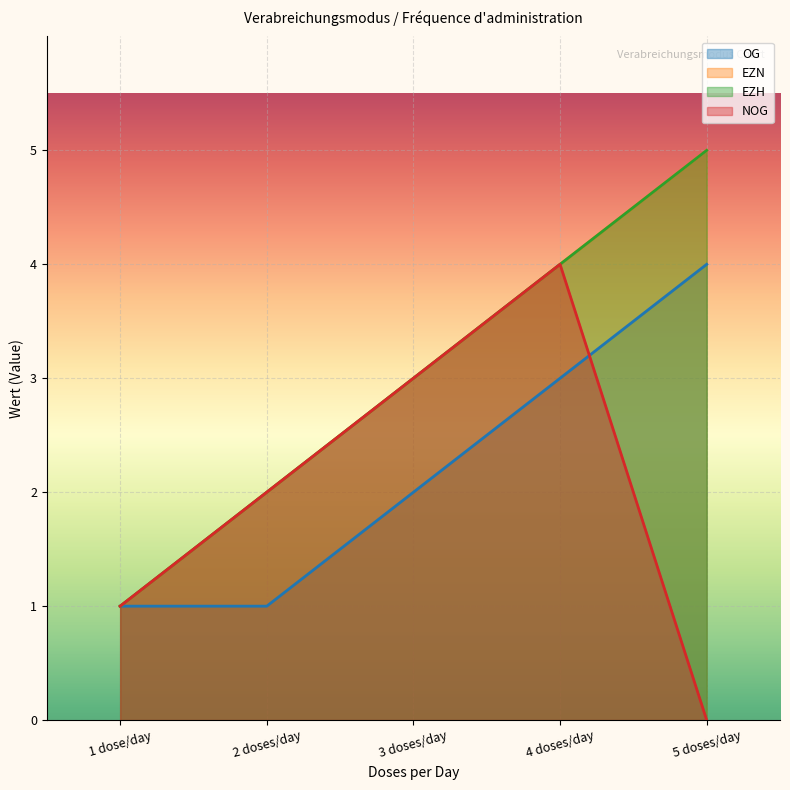

Reading left to right, list all the values displayed in this chart.

OG: 1	1	2	3	4
EZN: 1	2	3	4	5
EZH: 1	2	3	4	5
NOG: 1	2	3	4	0